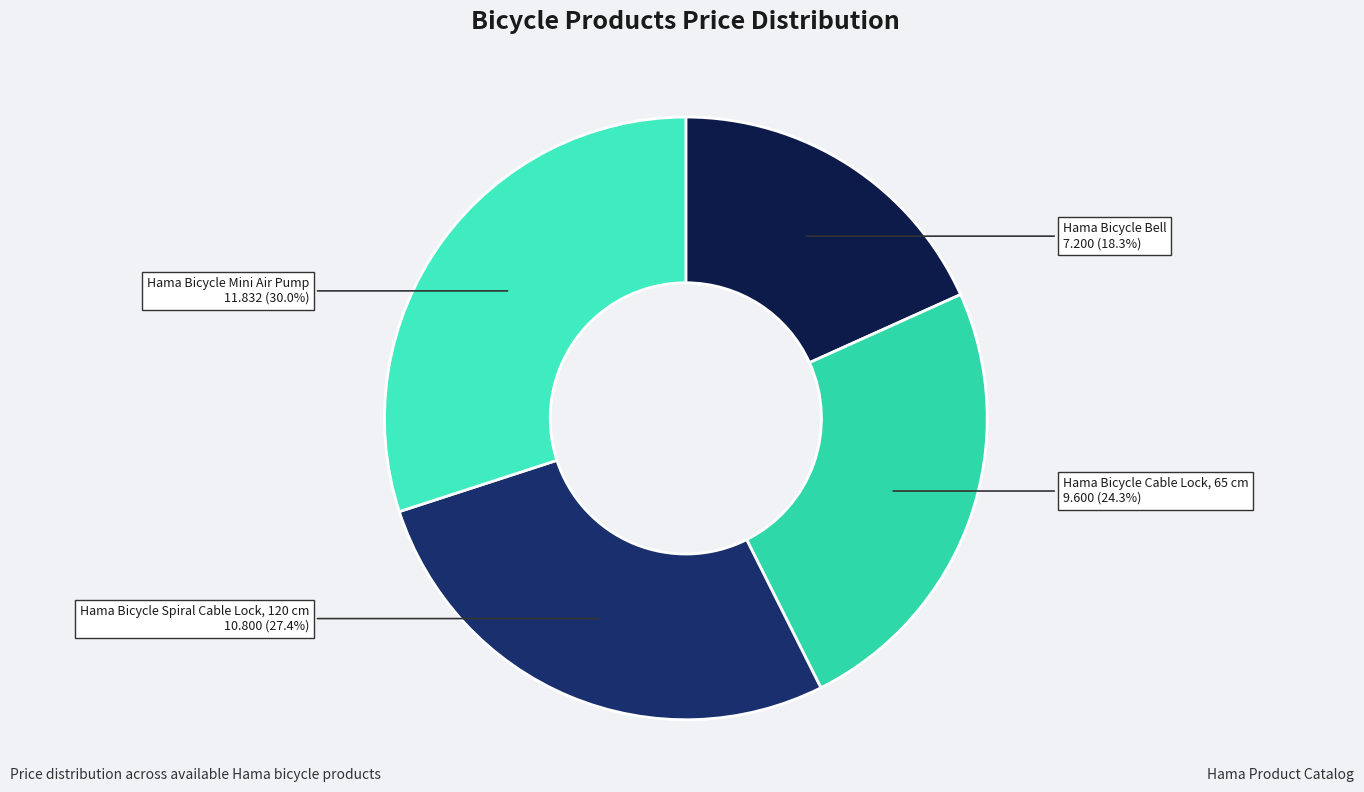

How many slices are in this pie chart?

4